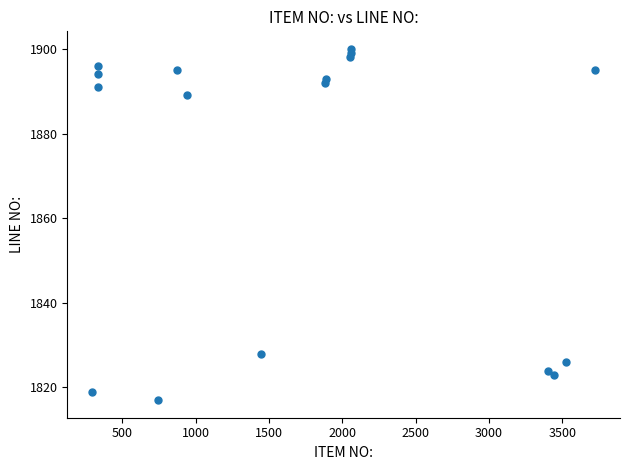

What Y value in the scatter plot is closest to 1858?

1828.0